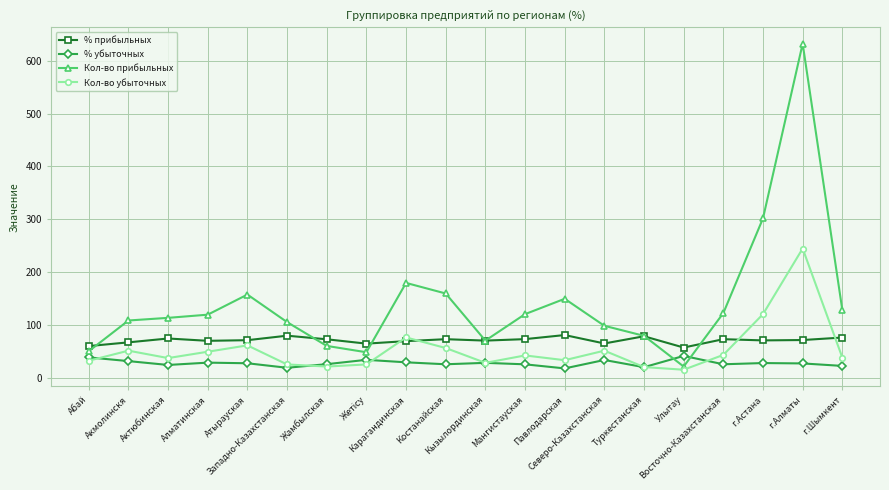

What is the sum of the Кол-во убыточных values at г.Алматы and Павлодарская?

279.0